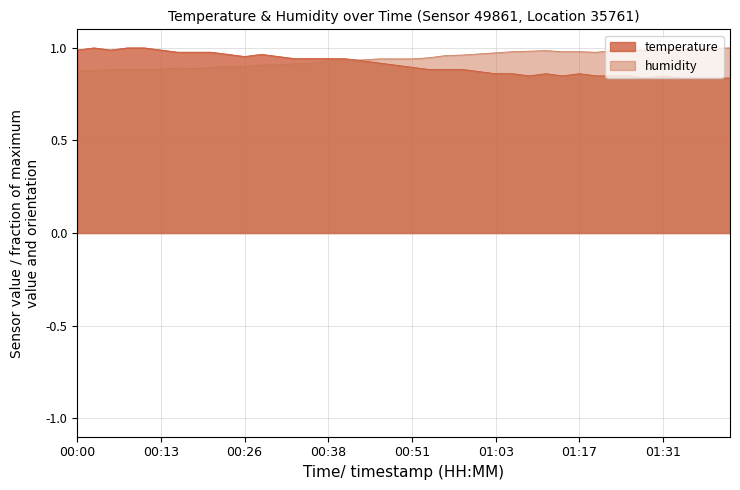

True or false: temperature has a value of 0.9 at 00:53.

True